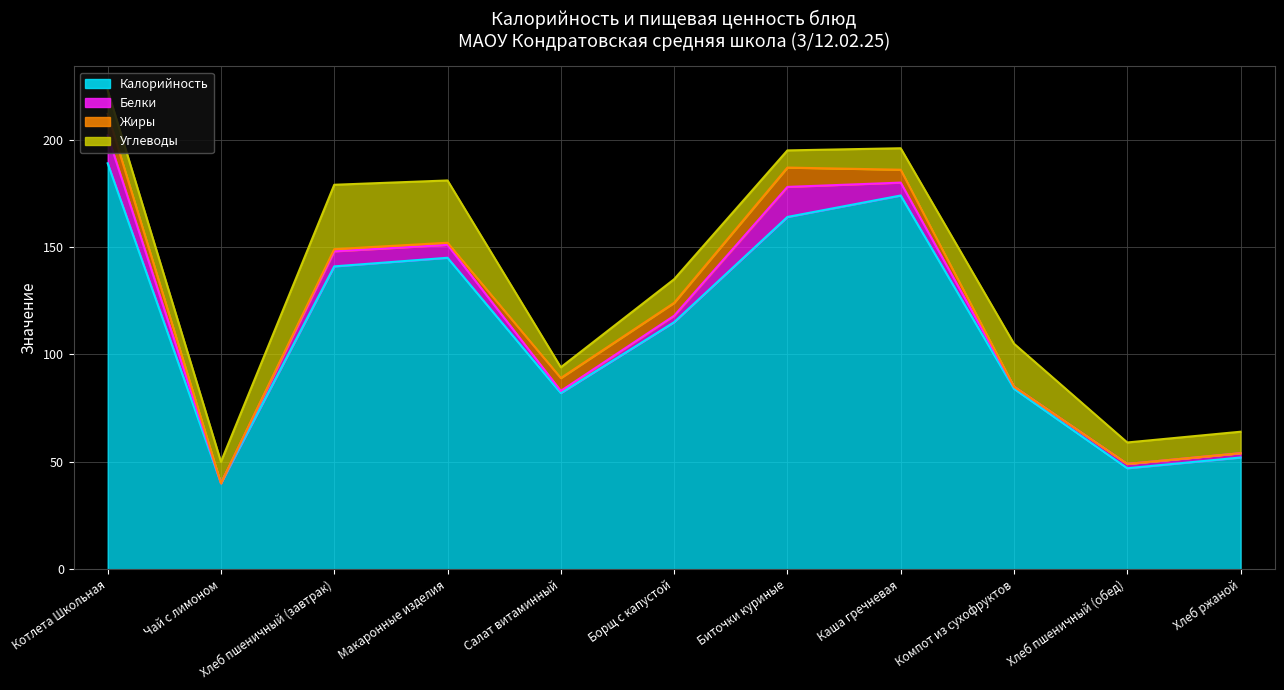

Is it true that Жиры equals 4 at Чай с лимоном?

False